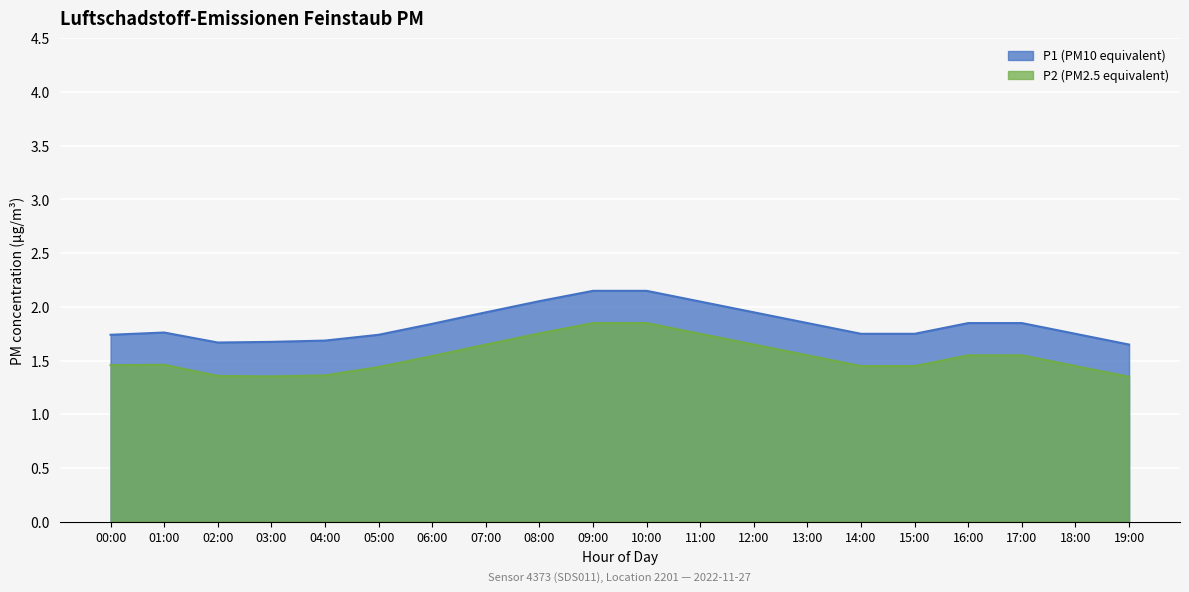

At 05:00, list the series in order from smallest to largest.

P2, P1